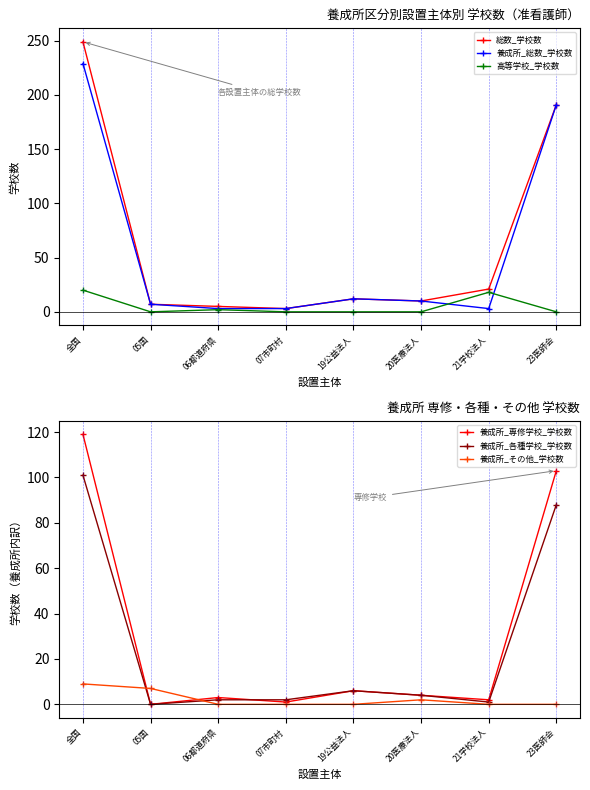

How many distinct data groups are displayed?

6